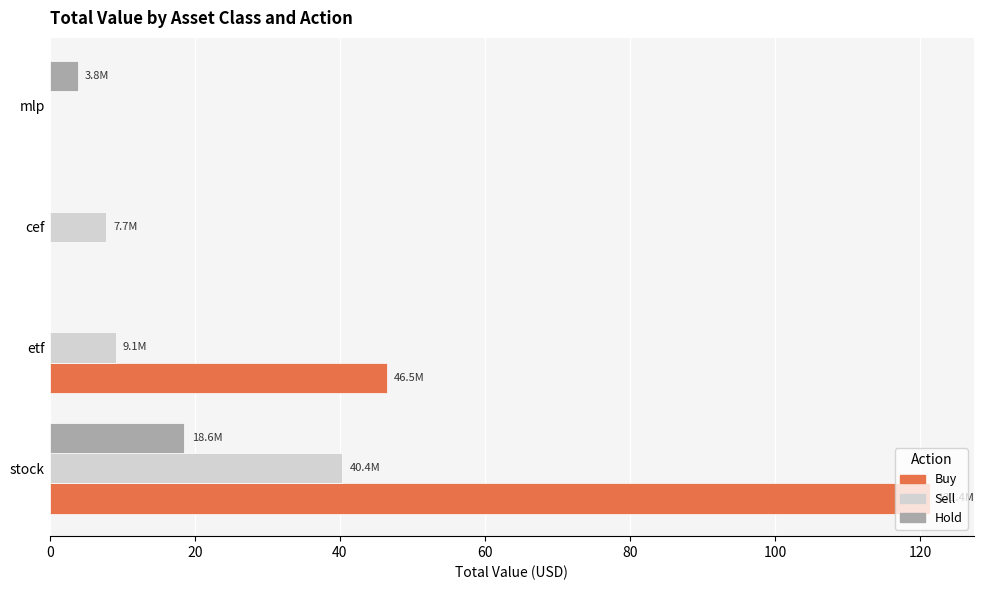

Which series has the largest range (max minus min)?

Buy